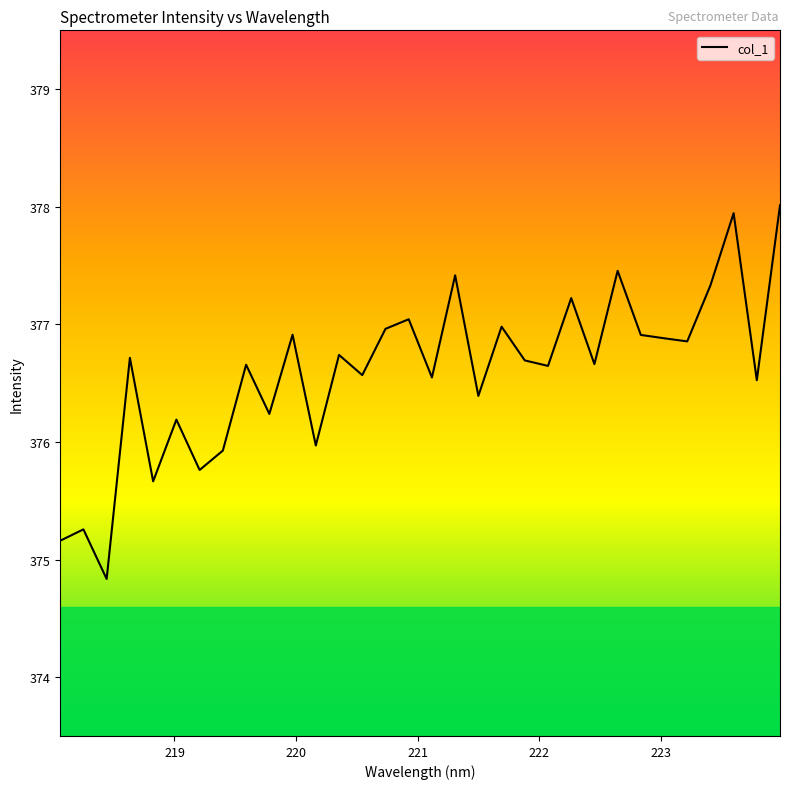

What is the smallest value displayed?

374.8